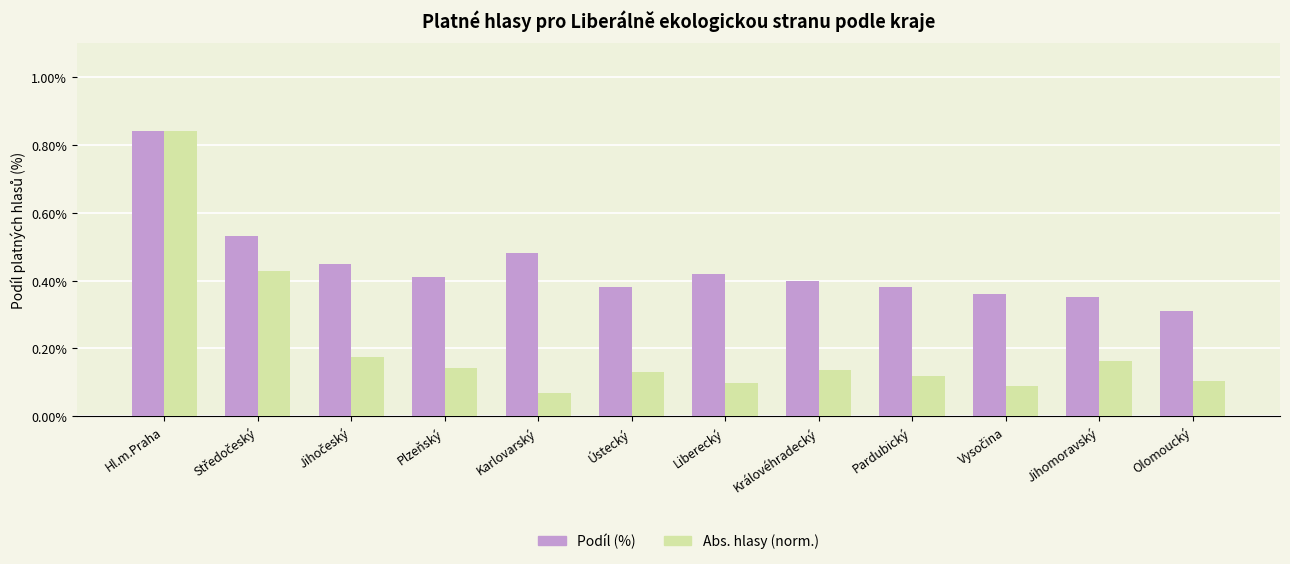

True or false: Podíl (%) has a value of 0.4 at Ústecký.

True